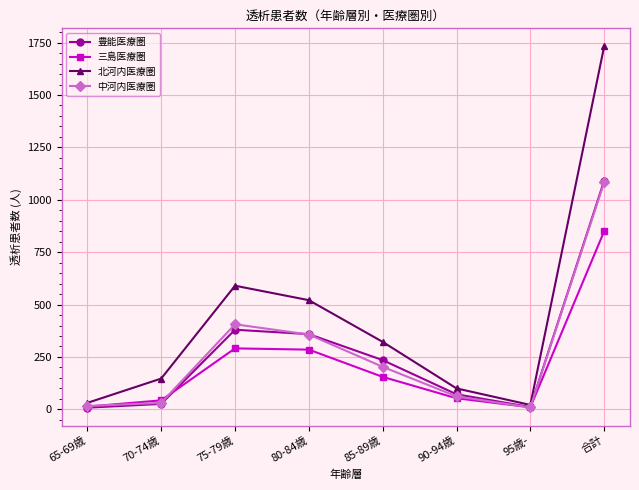

At how many categories does at least one series exceed 277?

4